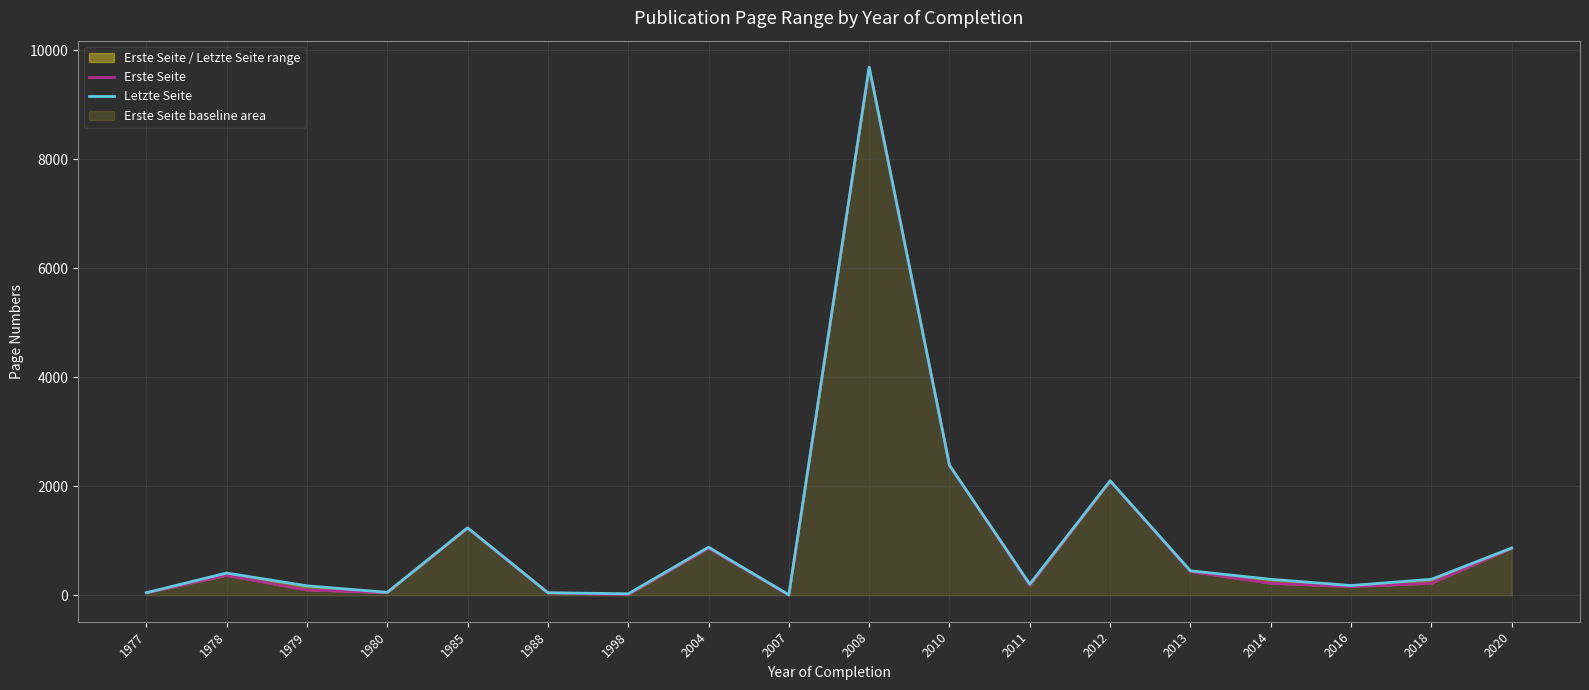

Is the value of Letzte Seite at 2004 greater than the value of Erste Seite at 1977?

Yes